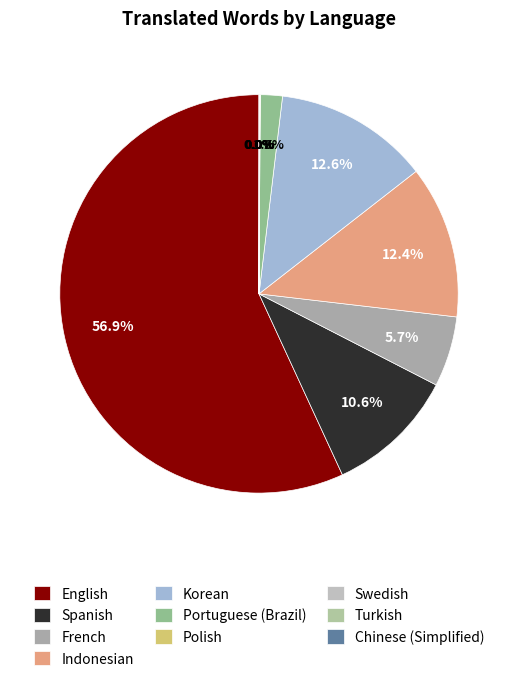

To the nearest percent, what is the average slice percentage?

10%